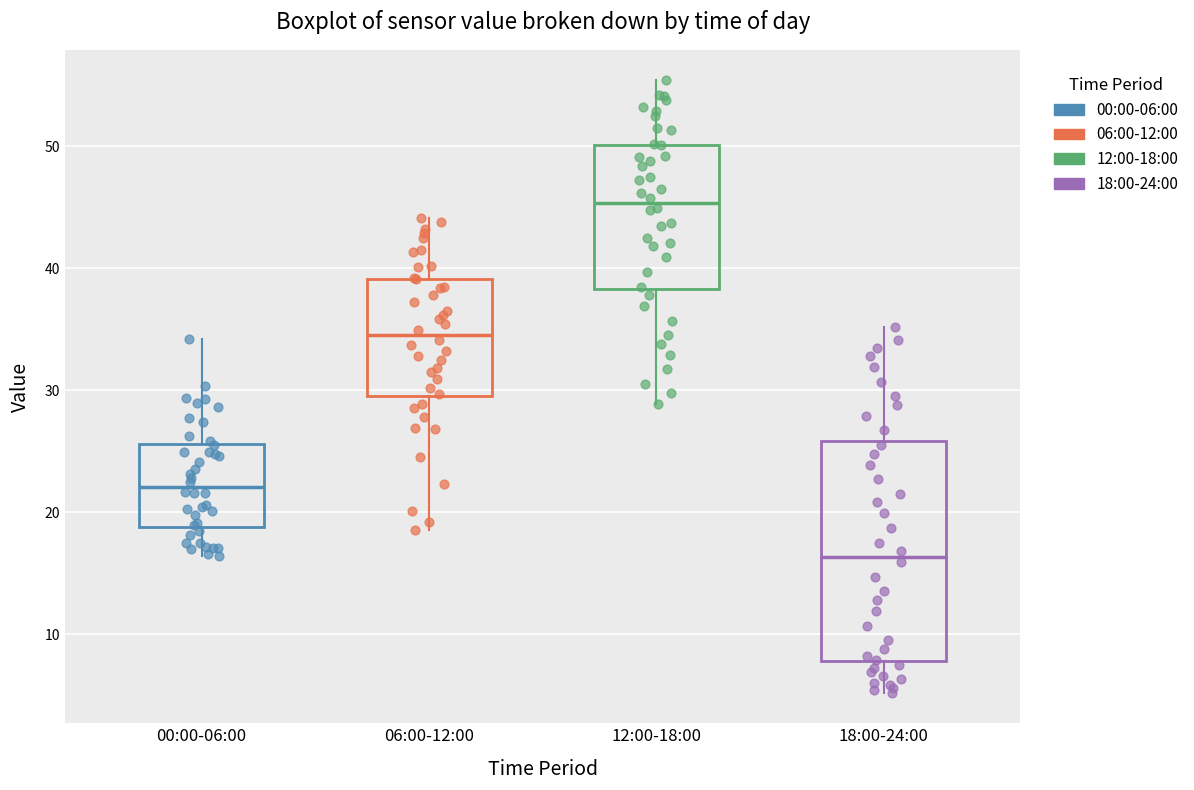

Where does the upper whisker of the box for 18:00-24:00 end on the y-axis? The values are not printed on the chart, so give them approximately, as read against the axis.

35